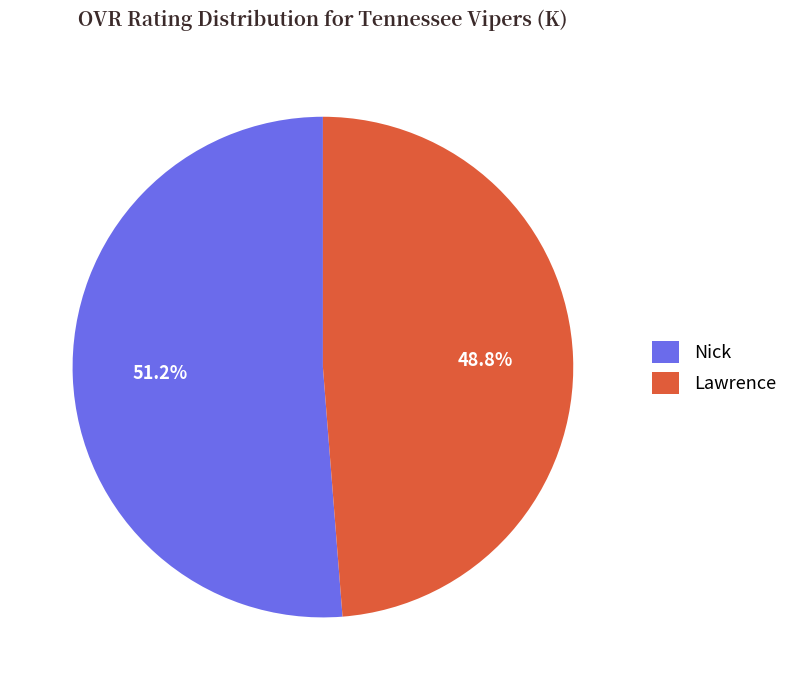

Does Lawrence represent more than half of the total?

No